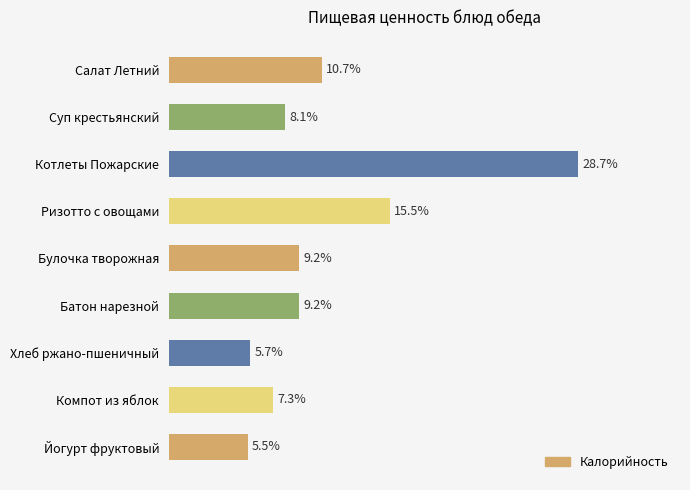

What is the label of the 7th bar from the bottom?

Котлеты Пожарские